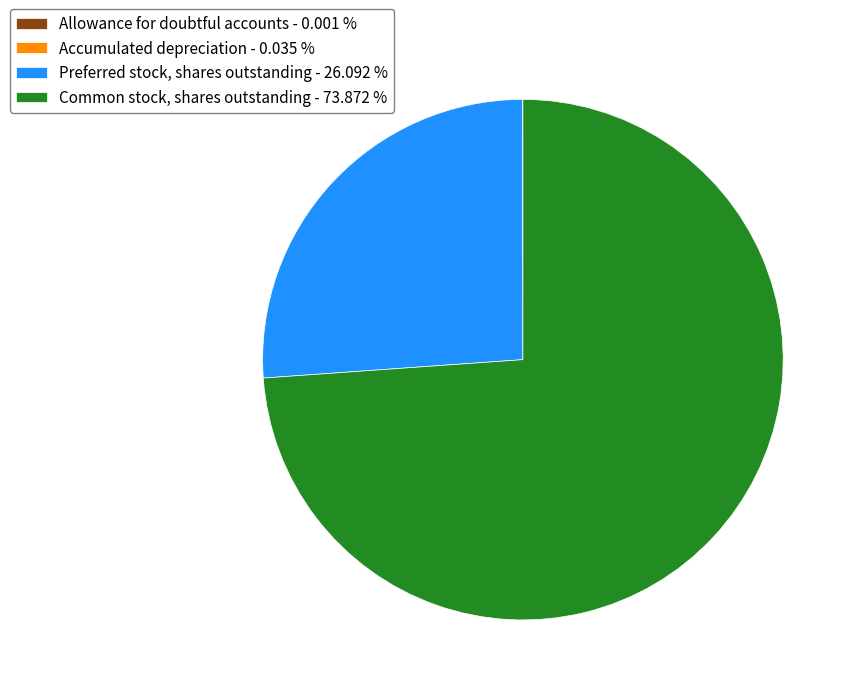

Approximately how many times larger is the value at Preferred stock, shares outstanding - 26.092 % compared to Common stock, shares outstanding - 73.872 %?

0.4